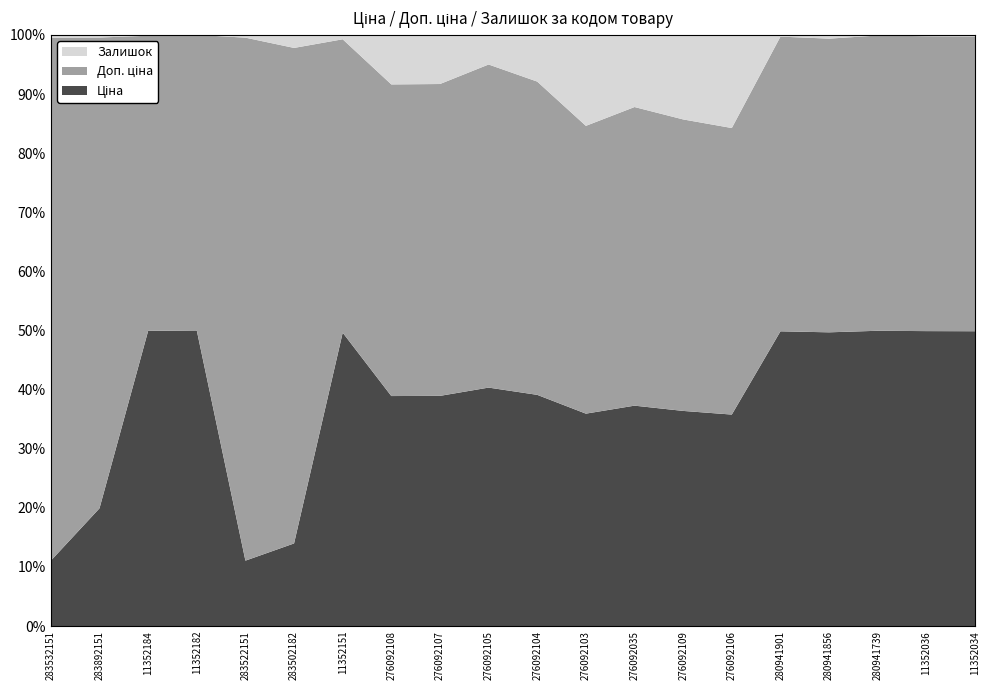

Reading left to right, list all the values displayed in this chart.

Ціна: 348.6	947.6	6112.5	6112.5	358.0	672.7	6112.5	822.0	534.3	822.0	822.0	822.0	822.0	822.0	822.0	6710.2	6710.2	6710.2	6112.5	6112.5
Доп. ціна: 2789.2	3790.3	6112.5	6112.5	2863.8	4036.0	6112.5	1114.0	724.0	1114.0	1114.0	1114.0	1114.0	1114.0	1114.0	6710.2	6710.2	6710.2	6112.5	6112.5
Залишок: 15.0	21.0	17.0	0.0	15.0	106.0	91.0	177.0	114.0	102.0	166.0	352.0	269.0	323.0	362.0	39.0	85.0	14.0	27.0	32.0